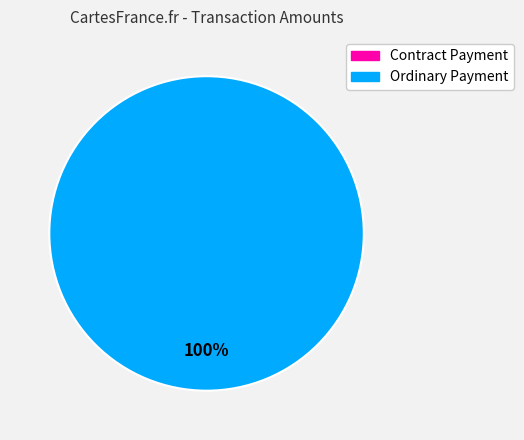

True or false: Ordinary Payment accounts for 100% of the total.

True